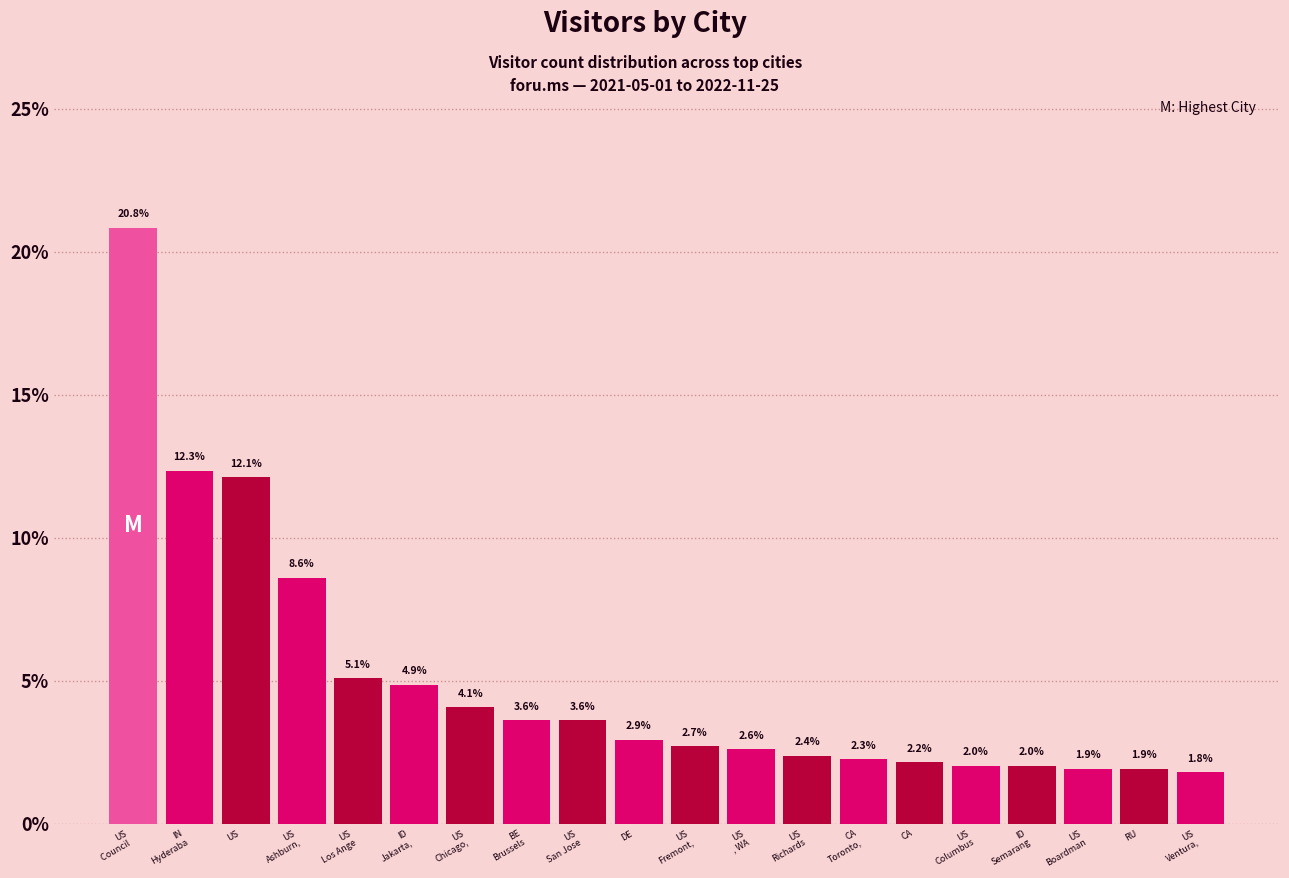

Reading left to right, transcribe all the data shown in this chart.

20.8	12.3	12.1	8.6	5.1	4.9	4.1	3.6	3.6	2.9	2.7	2.6	2.4	2.3	2.2	2.0	2.0	1.9	1.9	1.8